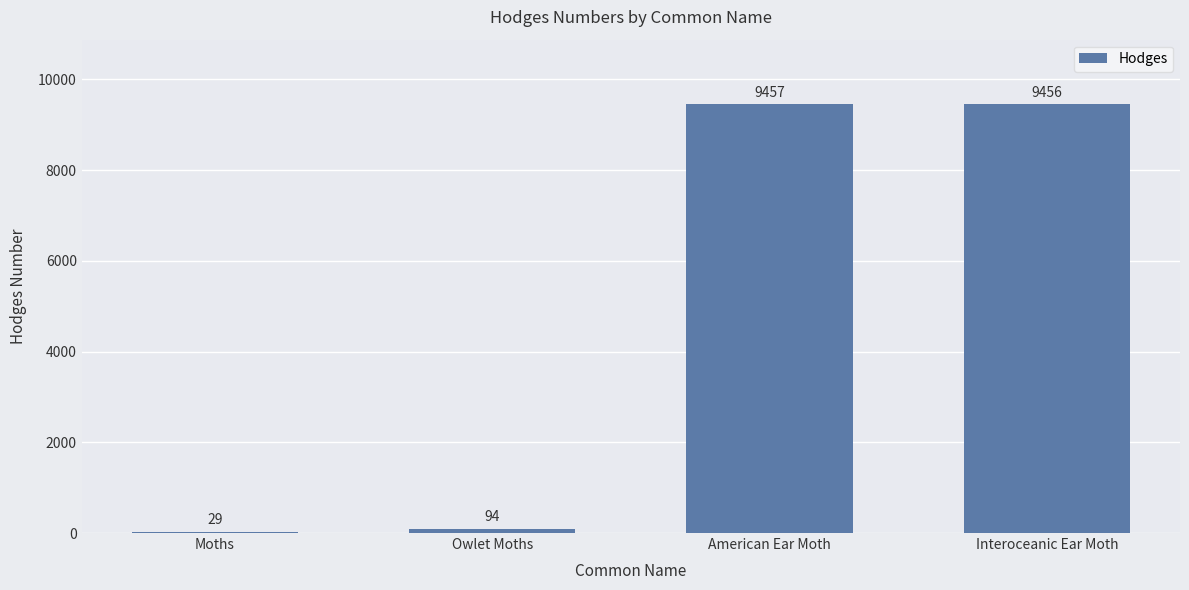

The chart shows a value of 9457.0 at American Ear Moth. True or false?

True